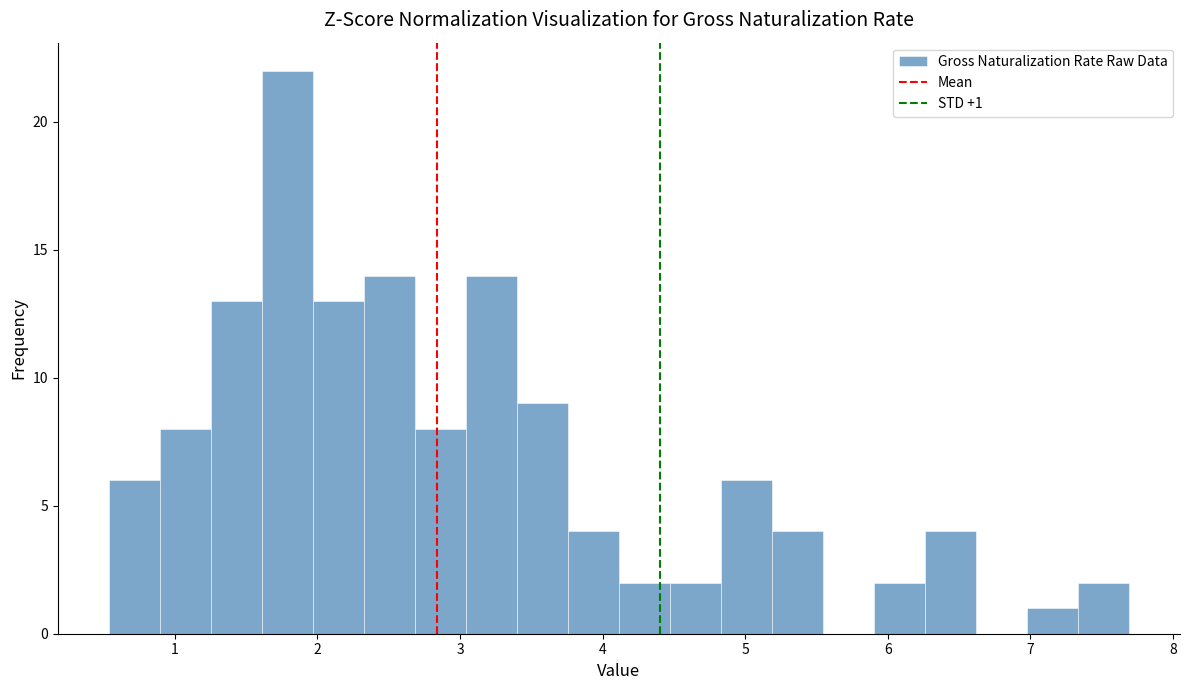

Read against the x-axis, roughly where is the centre of the tallest bar?

1.8